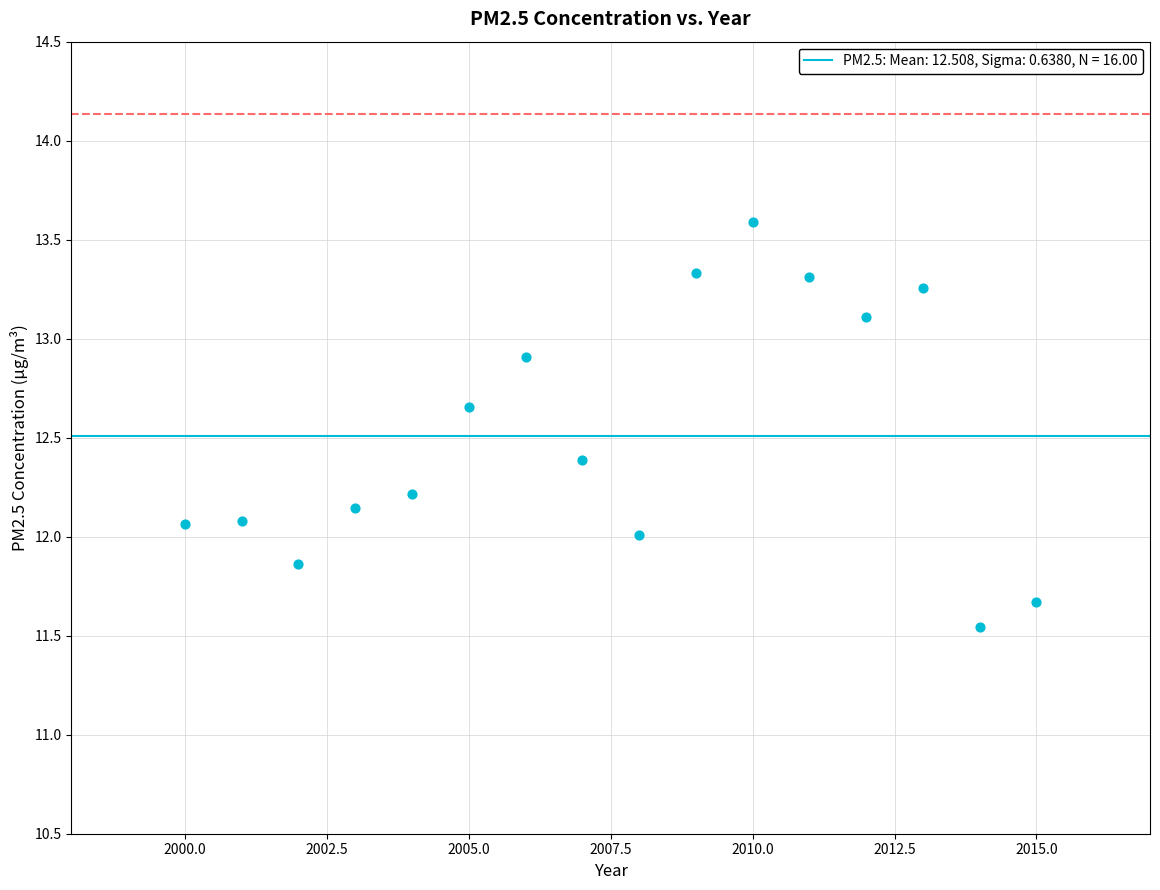

What is the range of Y values (max minus min)?

2.0